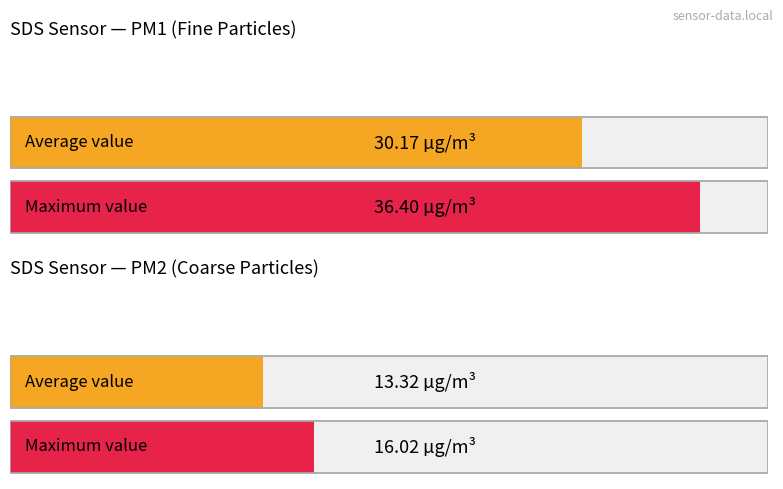

Which series has the largest range (max minus min)?

SDS_P1